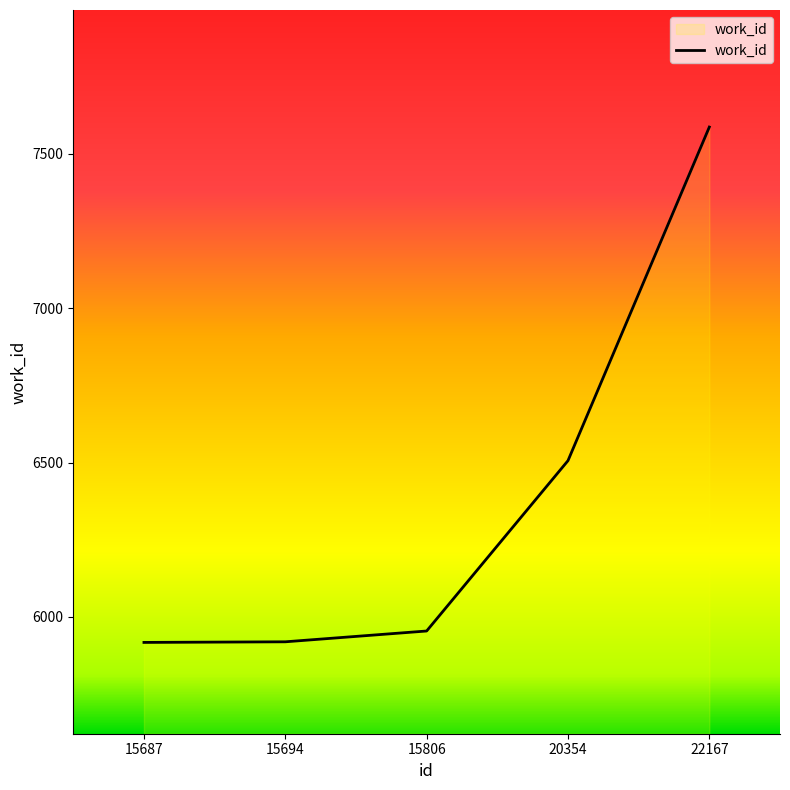

Which label corresponds to the largest value in the chart?

22167